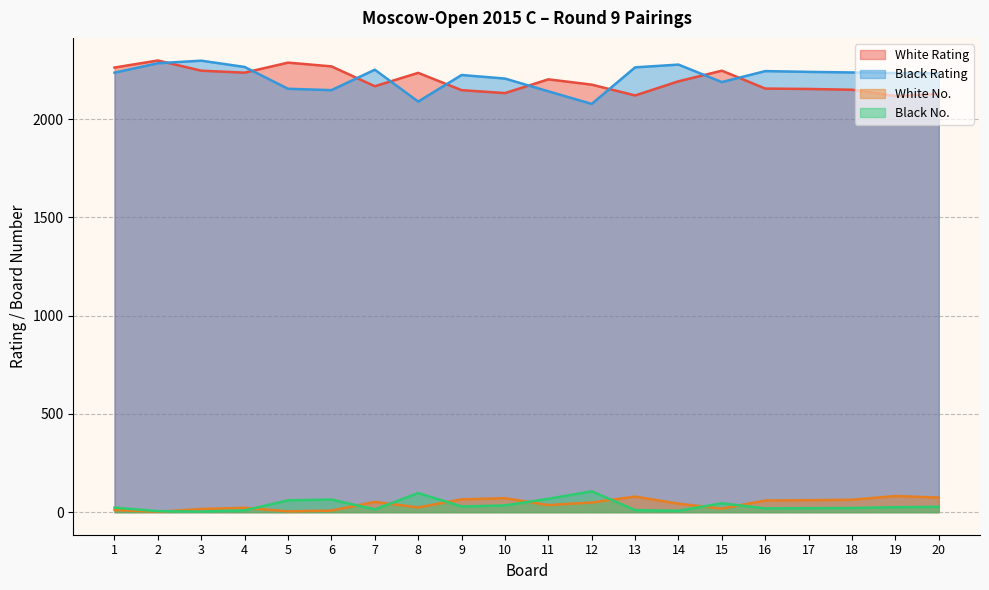

Reading left to right, list all the values displayed in this chart.

White Rating: 2262	2298	2246	2236	2287	2268	2167	2235	2147	2132	2202	2175	2120	2192	2246	2155	2153	2149	2117	2128
Black Rating: 2236	2284	2297	2265	2154	2147	2251	2089	2224	2206	2141	2077	2263	2277	2188	2244	2240	2237	2234	2233
White No.: 11	2	16	22	4	8	52	24	65	71	36	49	79	43	18	59	61	63	82	74
Black No.: 23	5	3	9	60	64	14	97	29	34	68	106	10	7	45	19	20	21	25	27